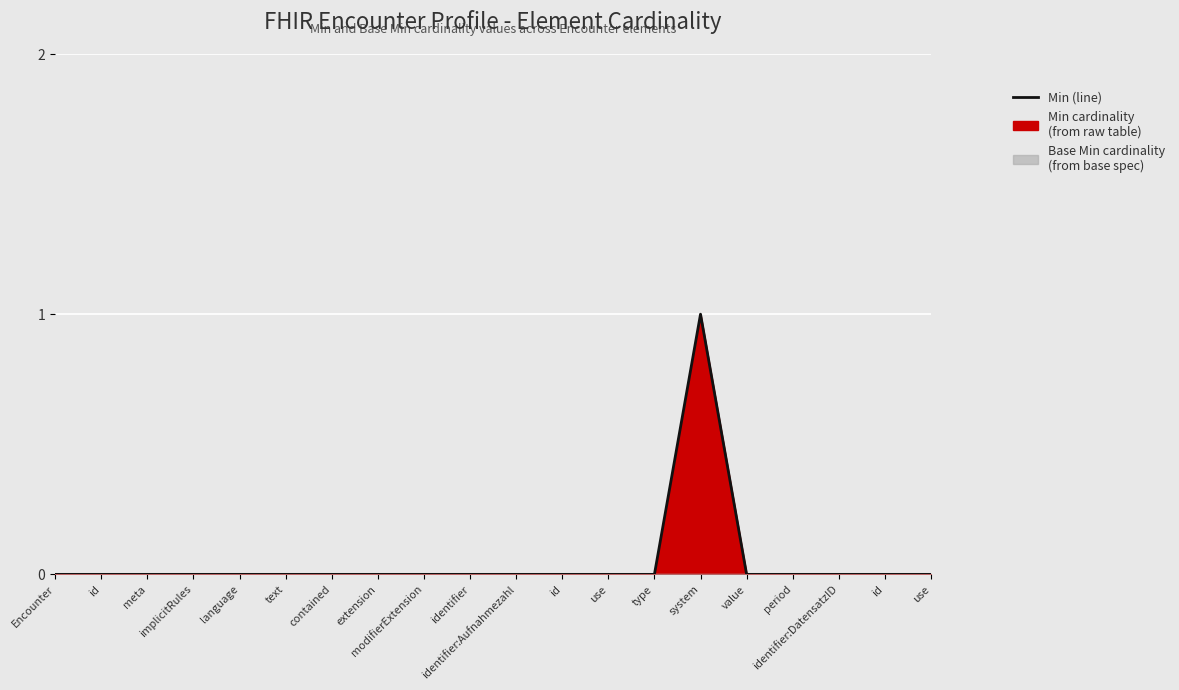

List the labels in order of value, largest first.

system, Encounter, id, meta, implicitRules, language, text, contained, extension, modifierExtension, identifier, identifier:Aufnahmezahl, id, use, type, value, period, identifier:DatensatzID, id, use